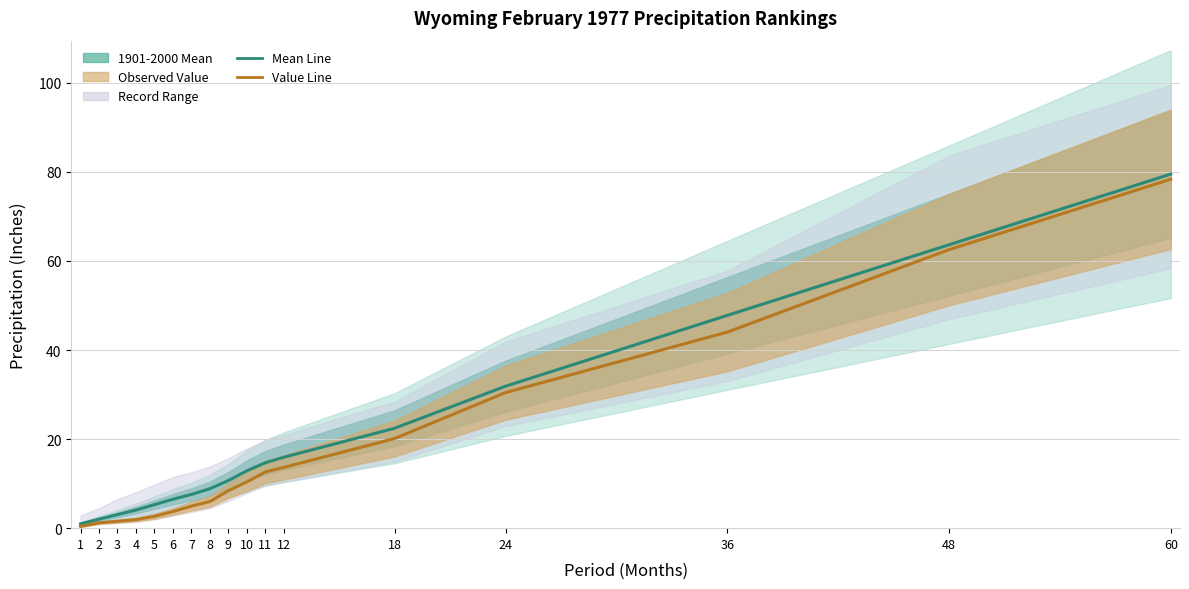

What is the difference between the maximum and second lowest values in the 1901-2000 Mean series?

77.5